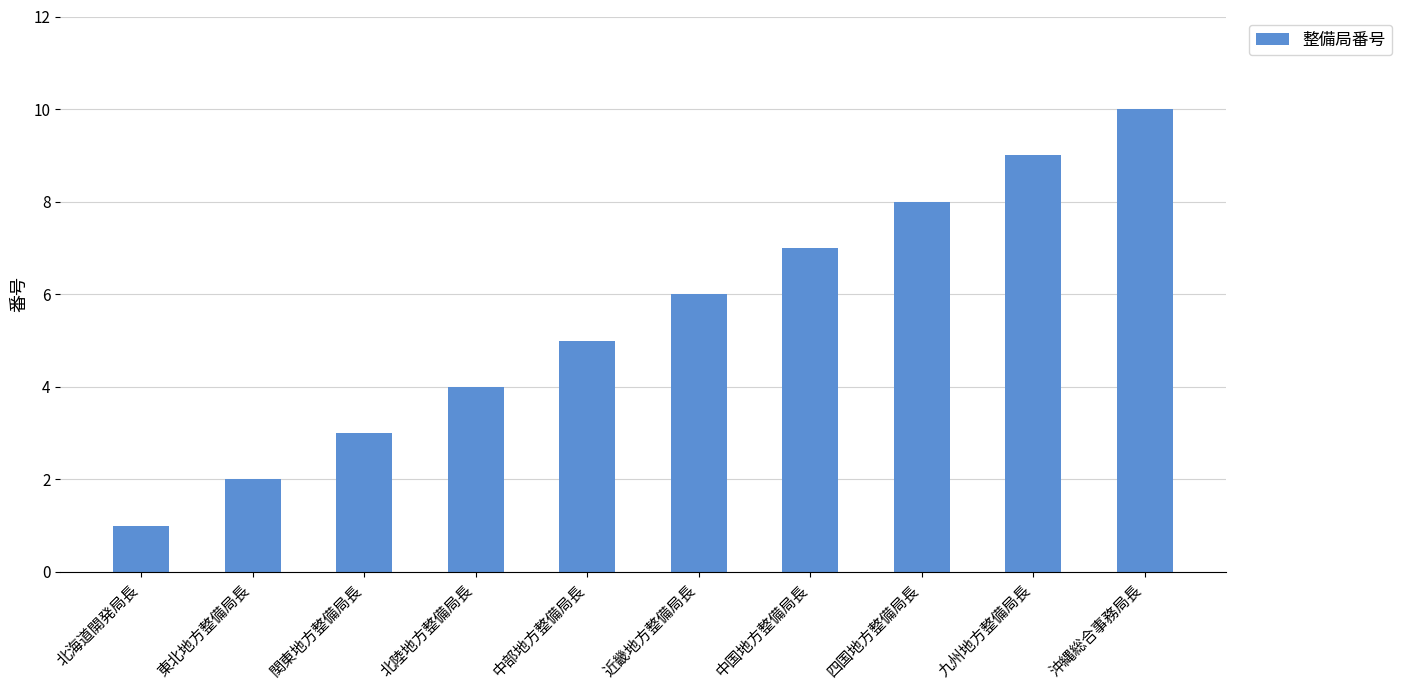

How many data points are less than 6?

5